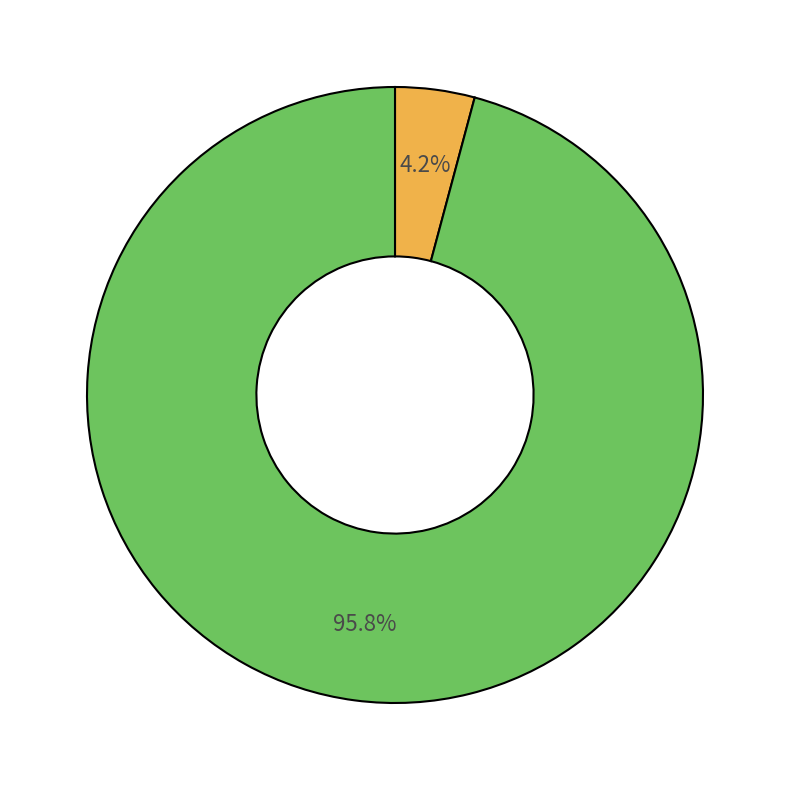

Is there a majority slice in this chart?

Yes